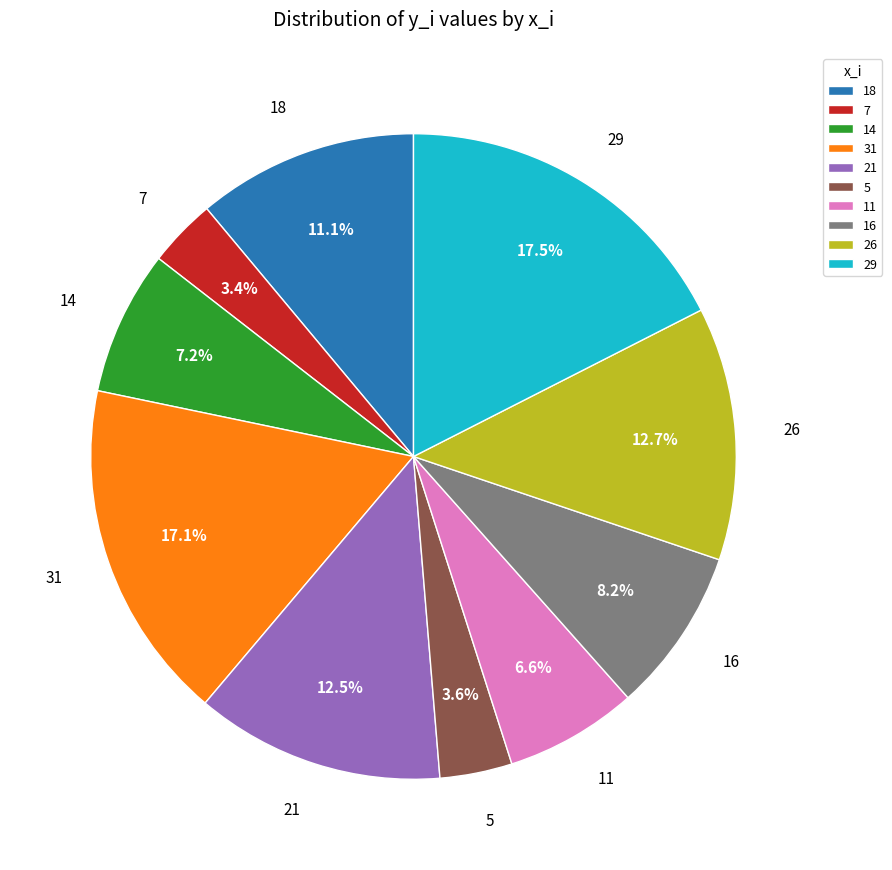

Does 21 account for over 50% of the chart?

No